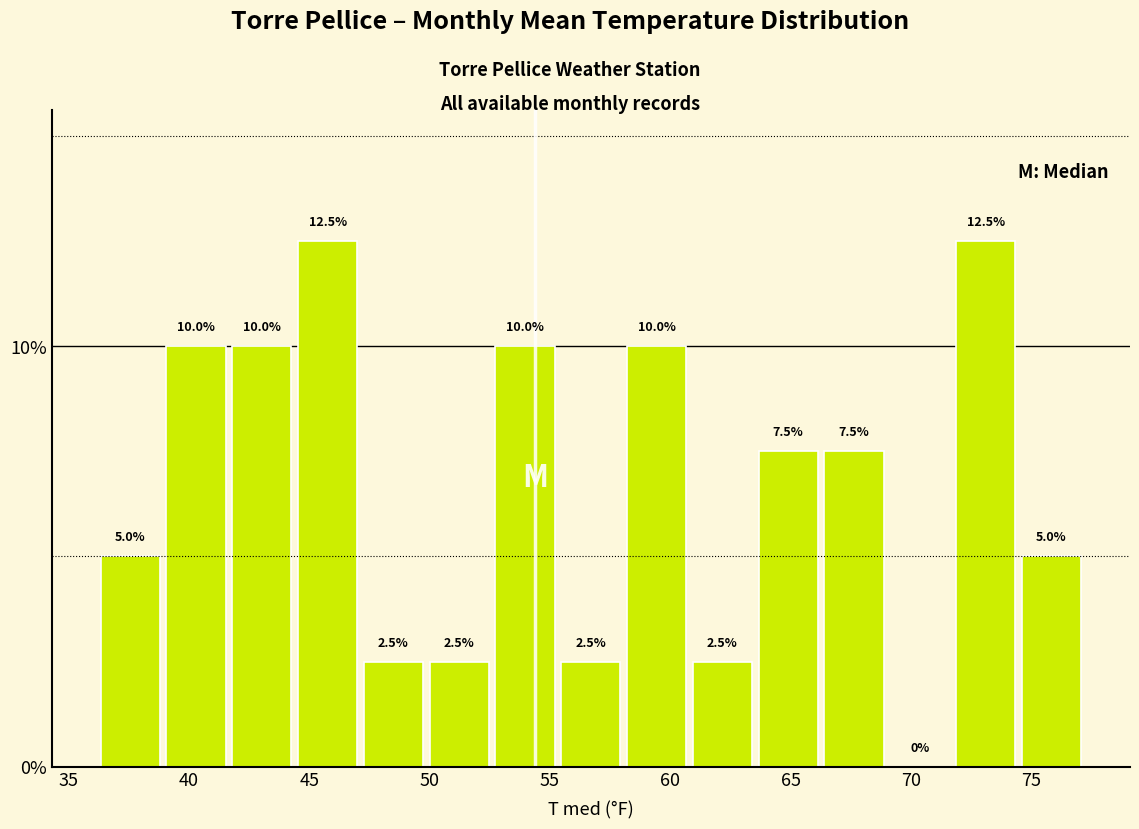

Reading left to right, transcribe this chart: for each bar, give the range it covers on the x-axis and its height. The bar edges are not printed on the chart, so give them approximately, as read against the axis.

36.0 to 39.0: 5.0
39.0 to 41.5: 10.0
41.5 to 44.5: 10.0
44.5 to 47.0: 12.5
47.0 to 50.0: 2.5
50.0 to 52.5: 2.5
52.5 to 55.5: 10.0
55.5 to 58.0: 2.5
58.0 to 61.0: 10.0
61.0 to 63.5: 2.5
63.5 to 66.5: 7.5
66.5 to 69.0: 7.5
69.0 to 71.5: 0.0
71.5 to 74.5: 12.5
74.5 to 77.0: 5.0